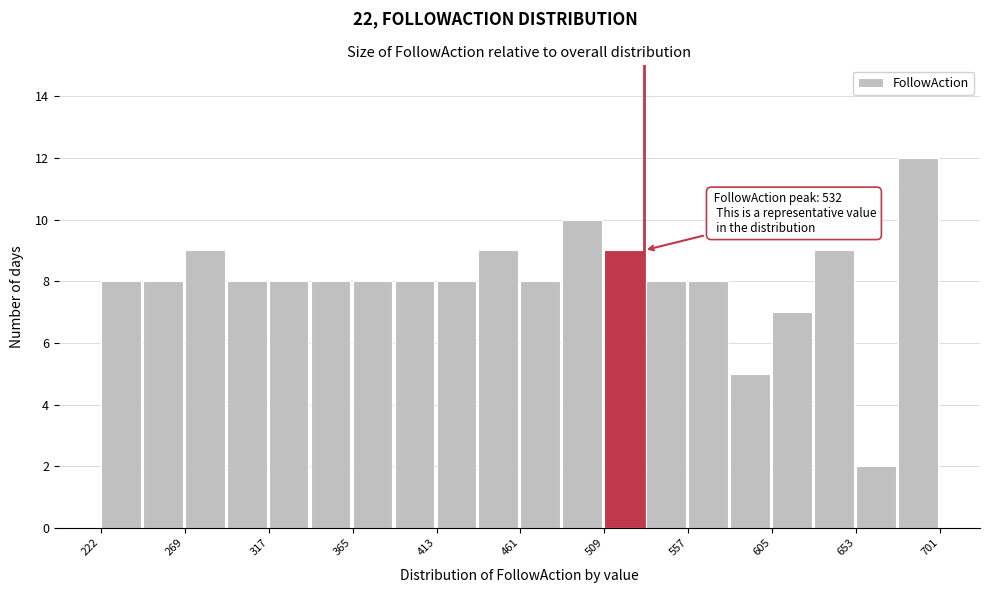

Over which range of the x-axis is the bar tallest?

675 to 700